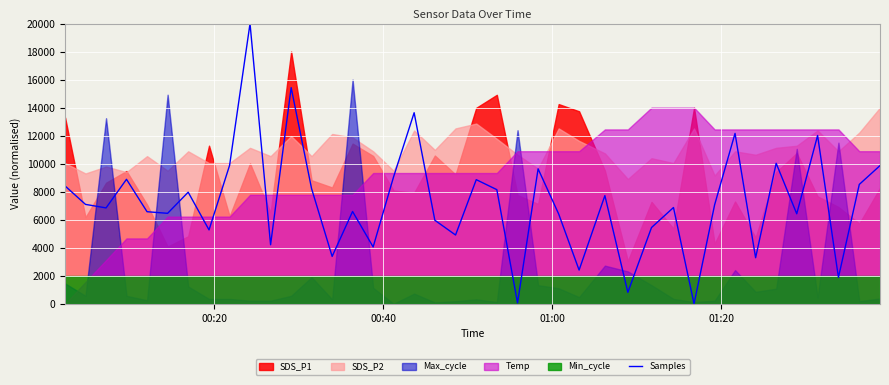

What is the value of the 11th point from the left?

4214.8